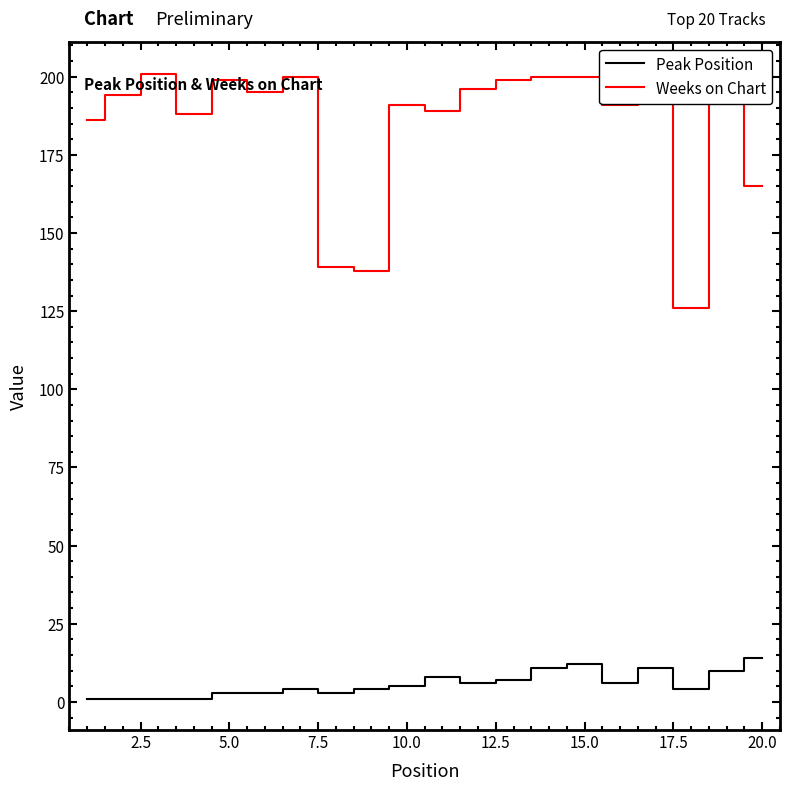

Rank the series by their average value, from lowest to highest.

Peak Position, Weeks on Chart